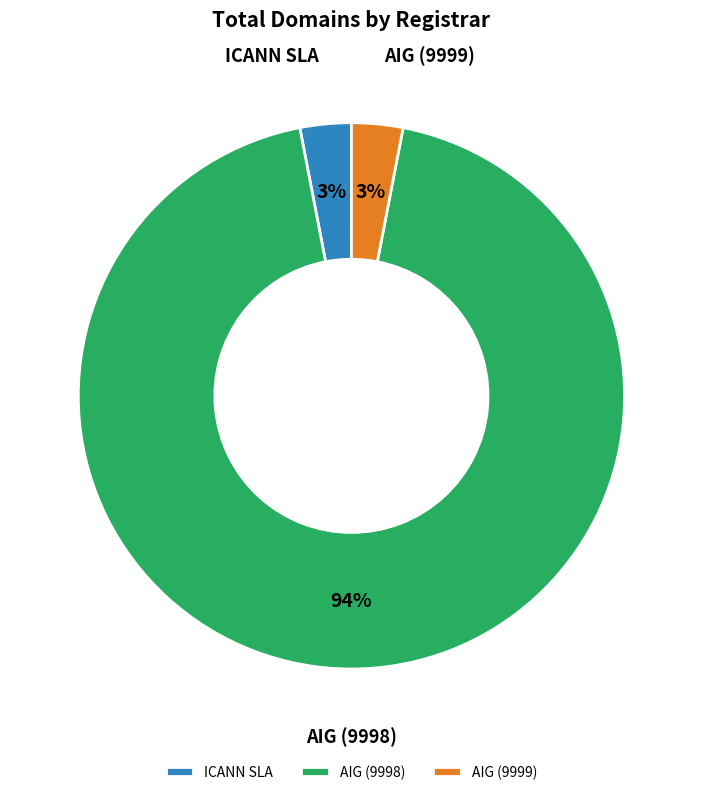

What is the largest slice in the pie chart?

AIG (9998)